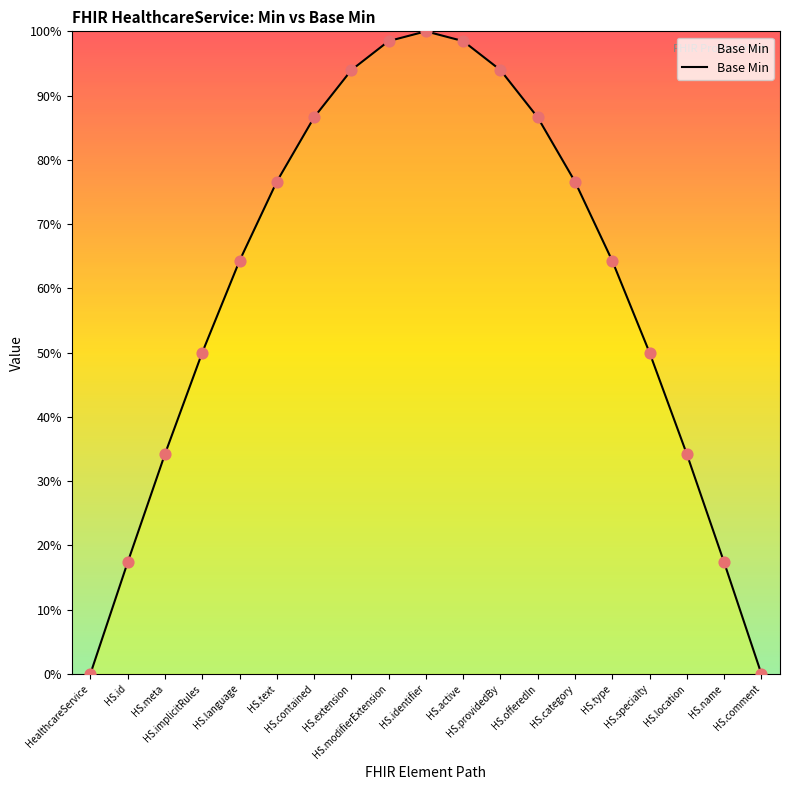

What is the ratio of the value at HS.specialty to the value at HS.id?

2.9